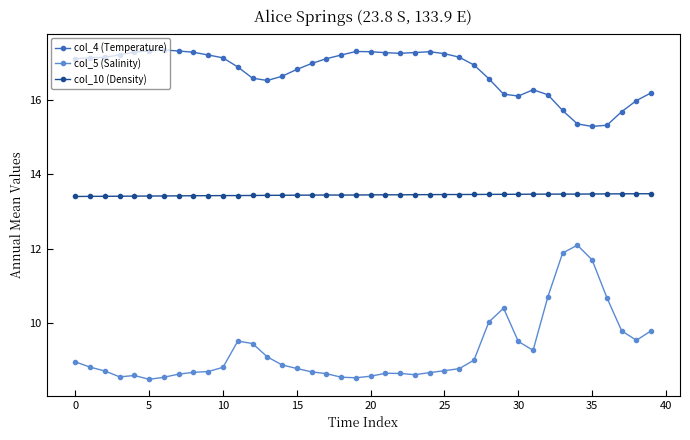

What is the average value of the col_5 (Salinity) series?

9.3